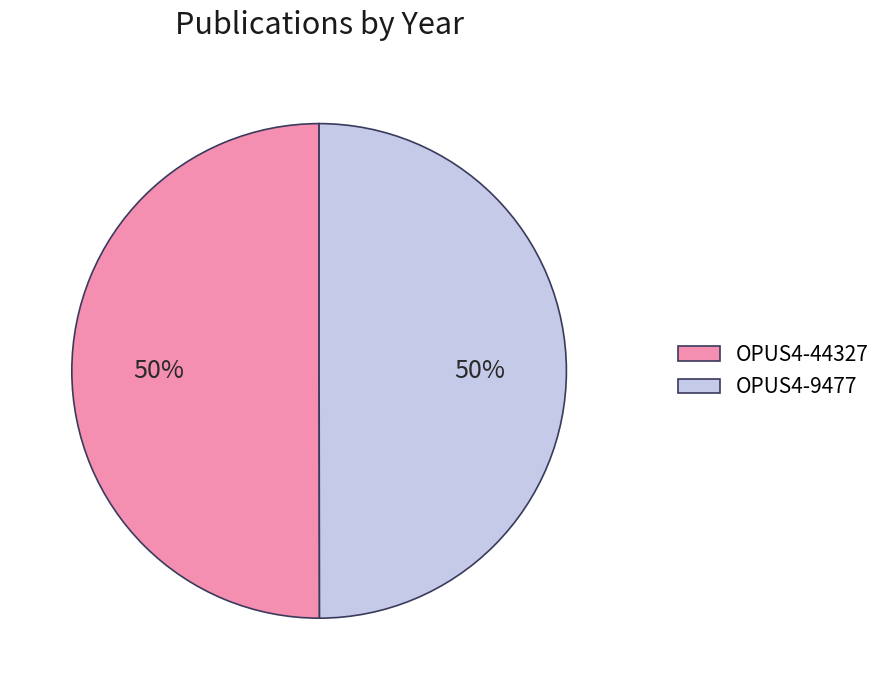

To the nearest percent, what percentage of the pie is OPUS4-9477?

50%